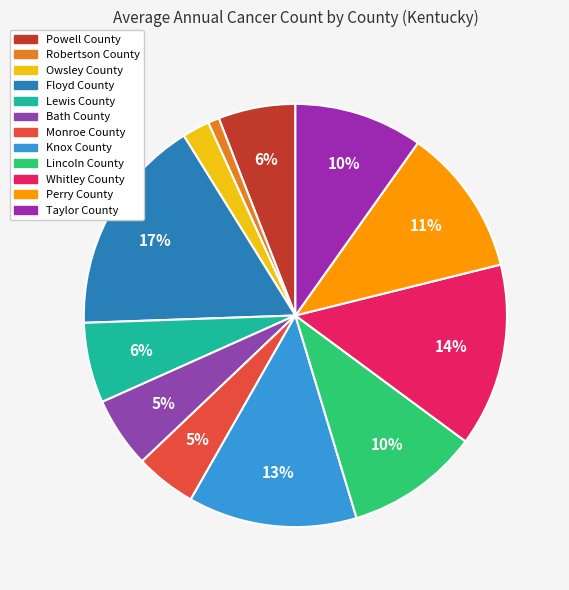

To the nearest percent, what is the difference between the Lincoln County and Perry County slice percentages?

1%